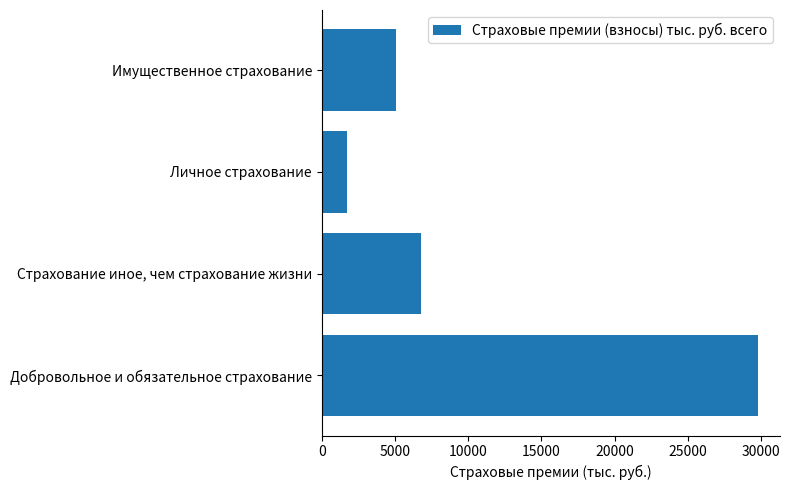

Between Добровольное и обязательное страхование and Страхование иное, чем страхование жизни, which is larger?

Добровольное и обязательное страхование